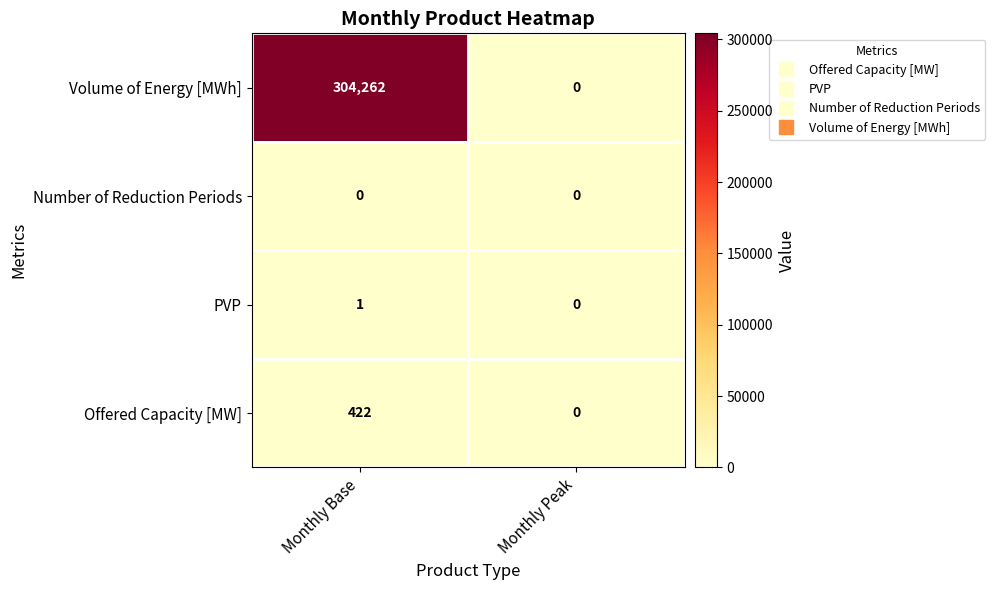

Read the Offered Capacity [MW] value at Monthly Base.

422